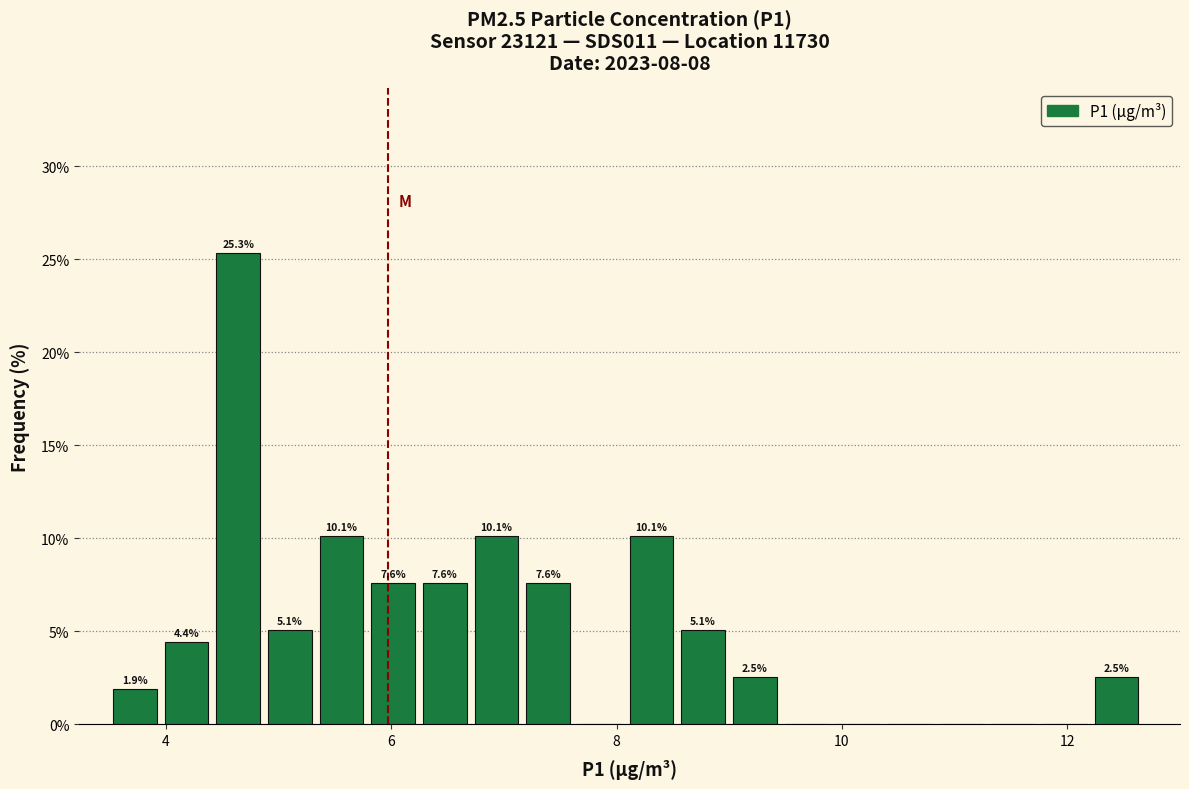

Around what value on the x-axis is the tallest bar? Give the approximate position of its centre, as read against the axis.

4.6